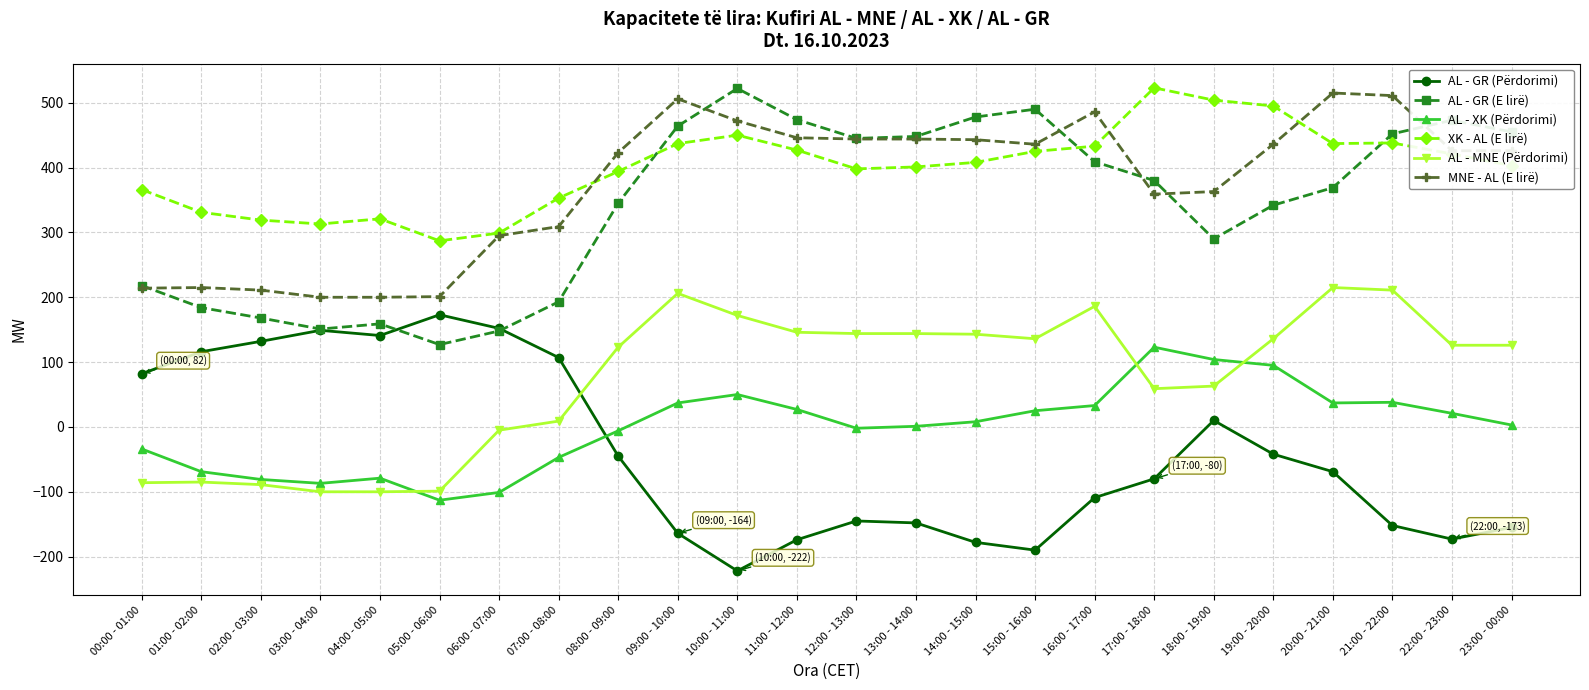

True or false: AL - XK (Përdorimi) and AL - GR (E lirë) intersect in this chart.

False